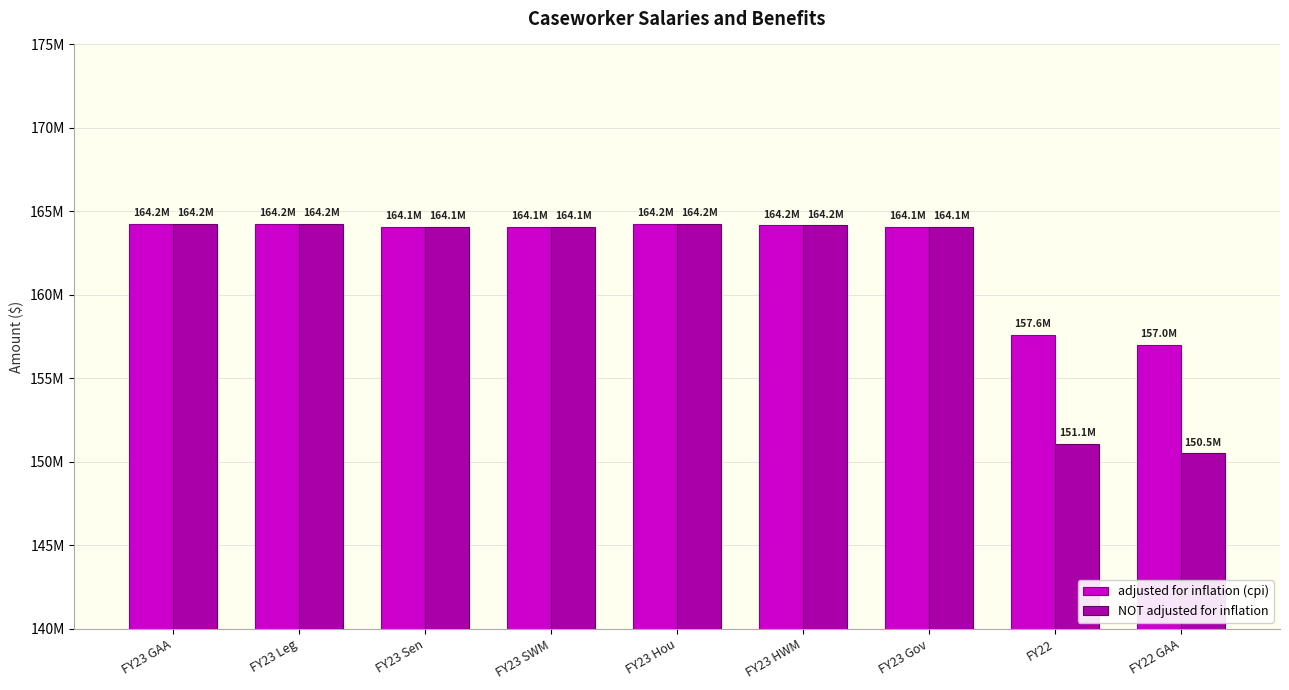

Where does the adjusted for inflation (cpi) series first go above 164083999?

FY23 GAA